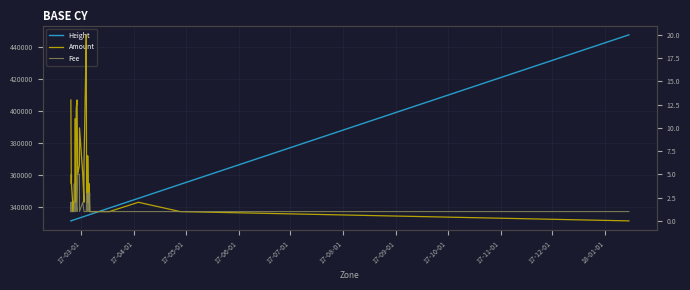

How many values in the Amount series are below 4?

20